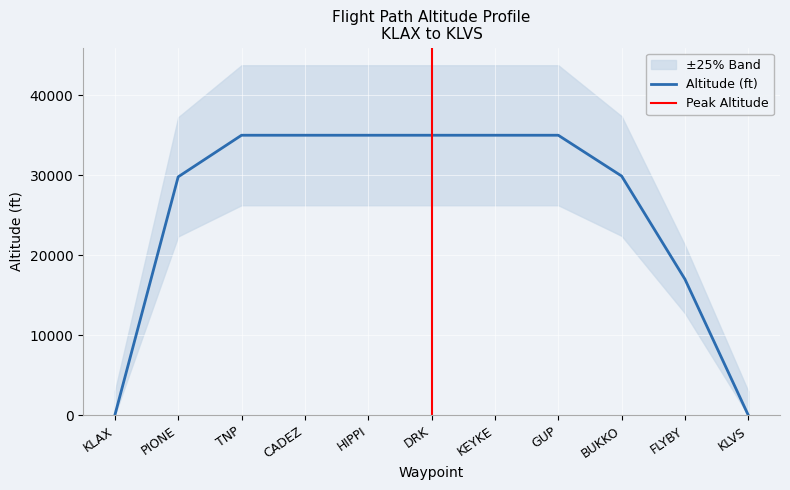

What is the sum of all values?

286700